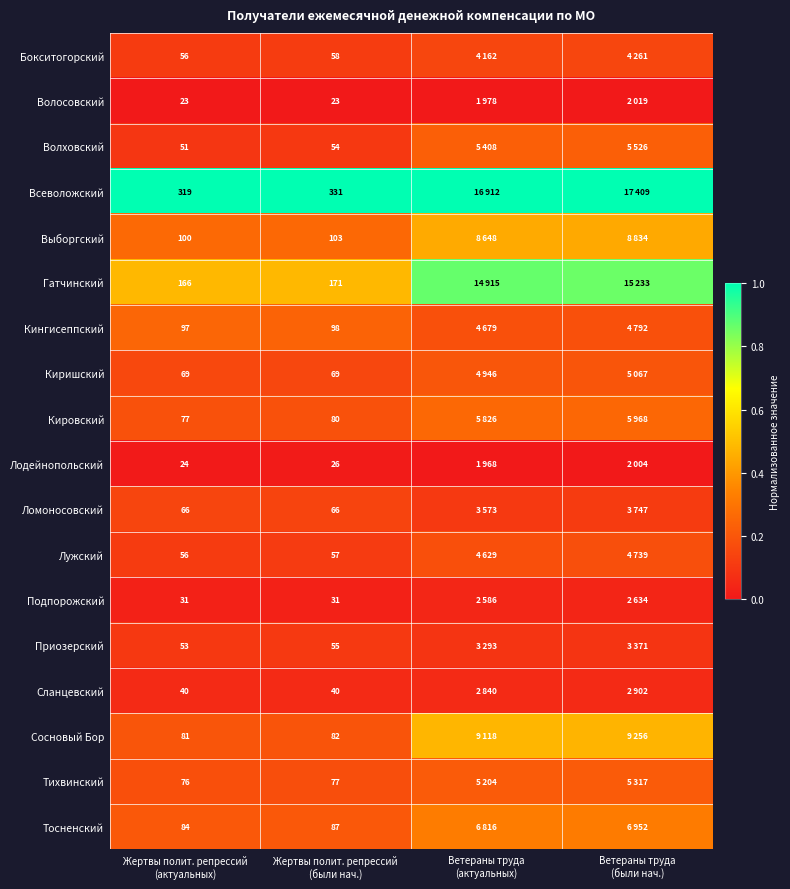

Is it true that Волховский equals 0.0 at Жертвы полит. репрессий (актуальных)?

False